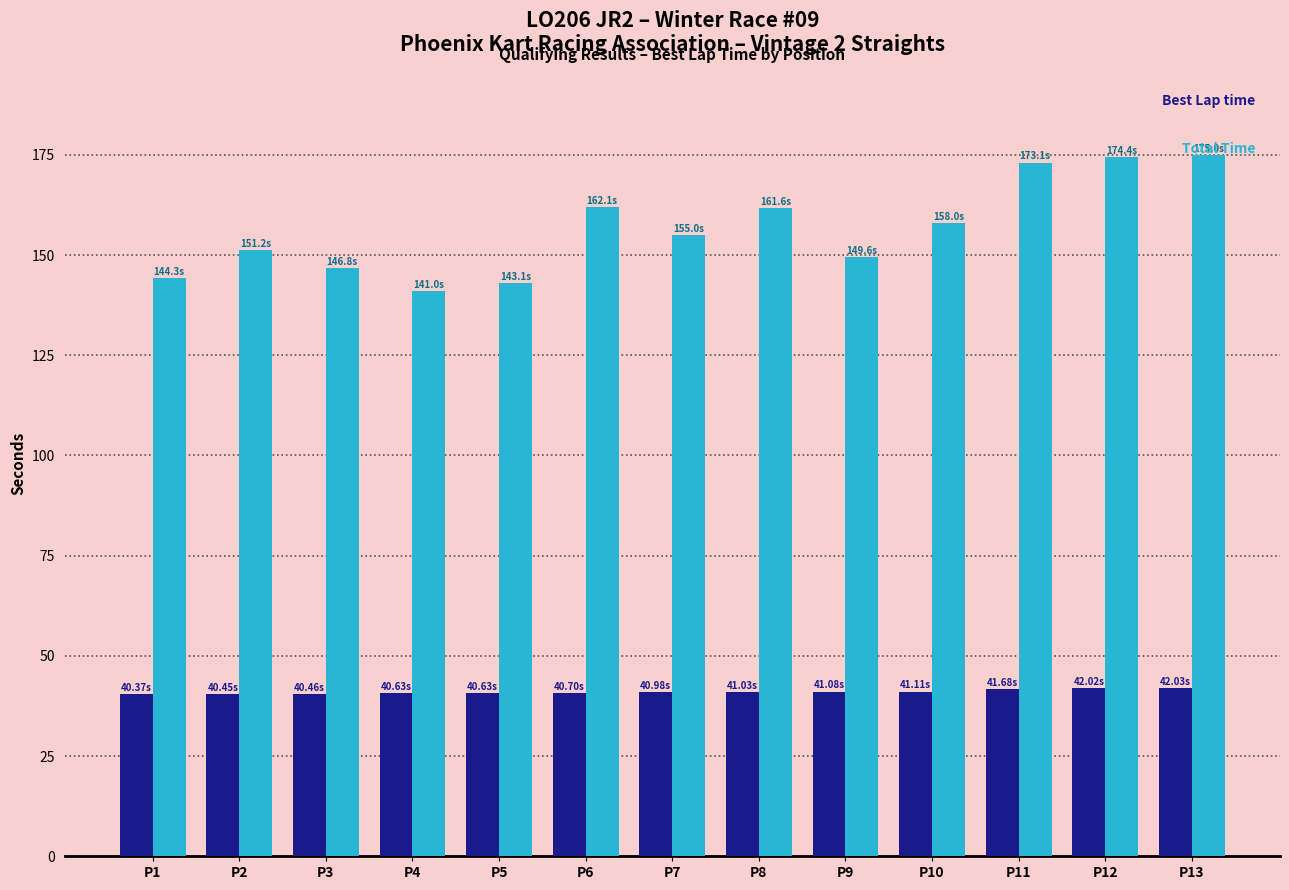

What is the total value across all series at P3?

187.3